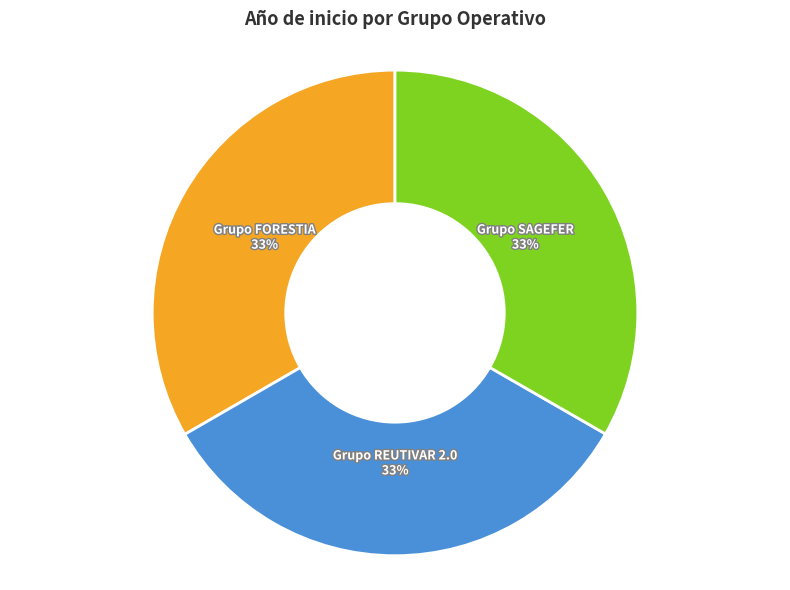

Is there a majority slice in this chart?

No